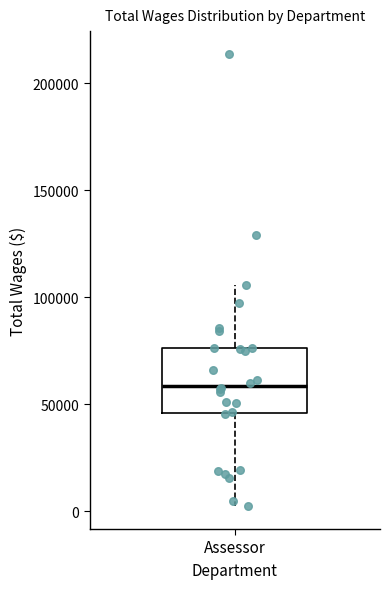

Transcribe this box plot: give where the median line is, the range the box spans, and where the two whiskers end, as read against the y-axis. The values are not printed on the chart, so give them approximately, as read against the axis.

median 60000, box 45000 to 75000, whiskers 0 to 105000